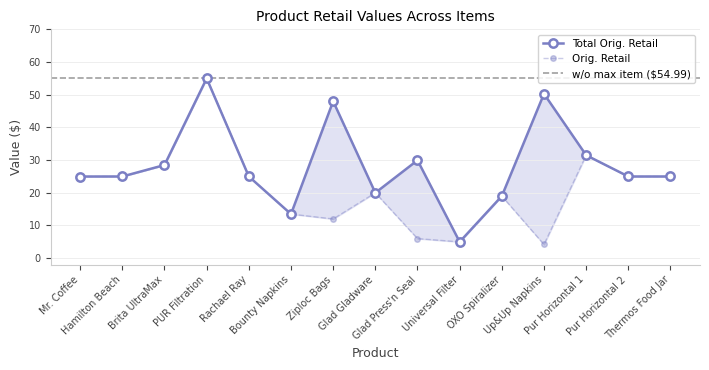

The value of Orig. Retail at Rachael Ray is 25.0. True or false?

True